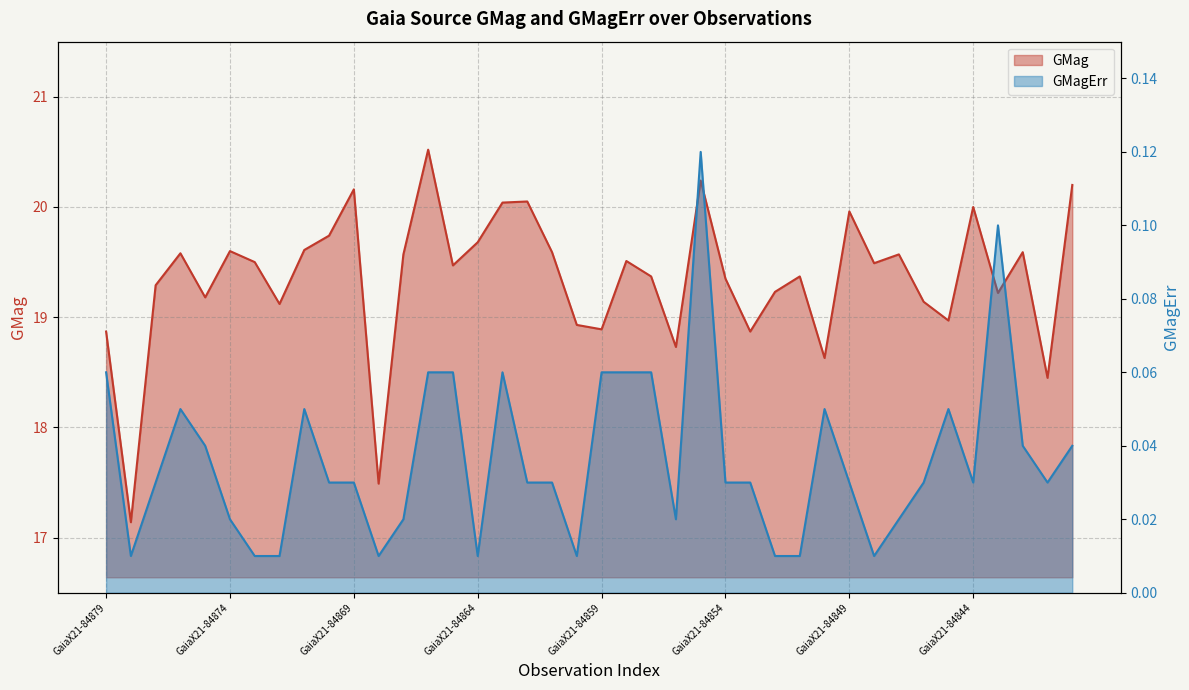

How many categories are shown in the chart?

40